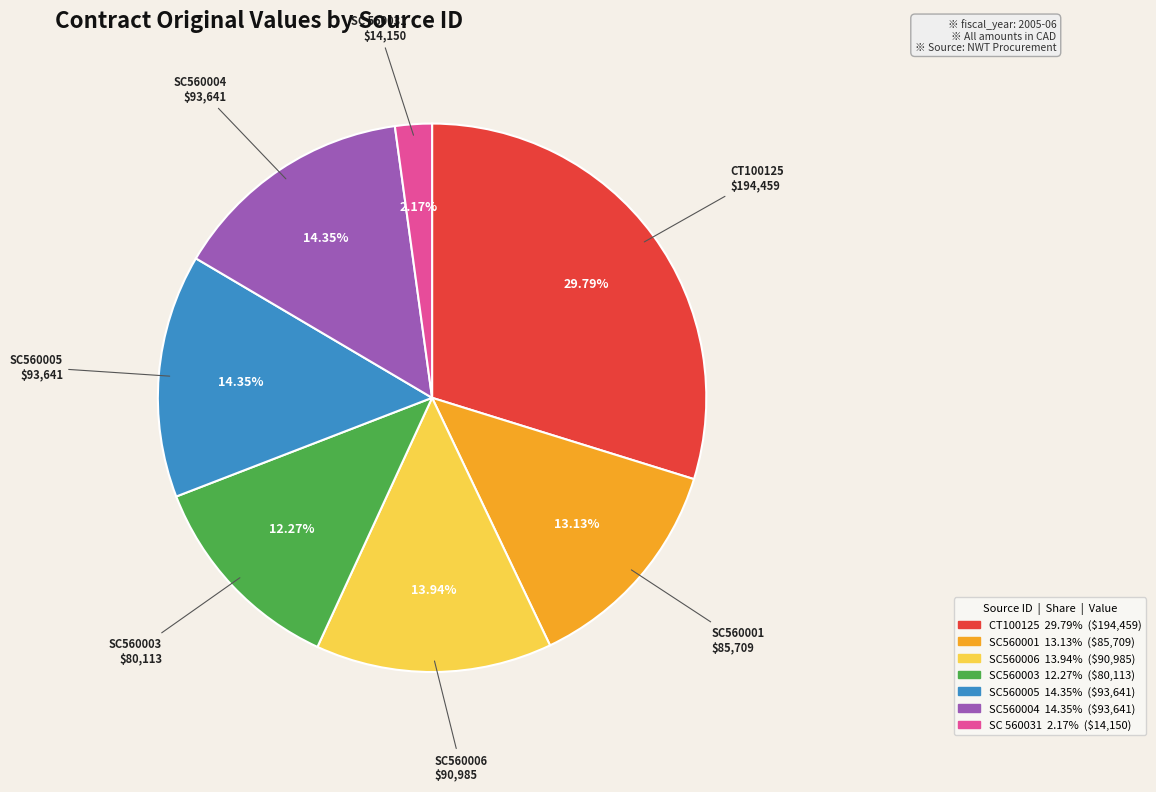

Is it true that CT100125 is 30% of the pie?

True